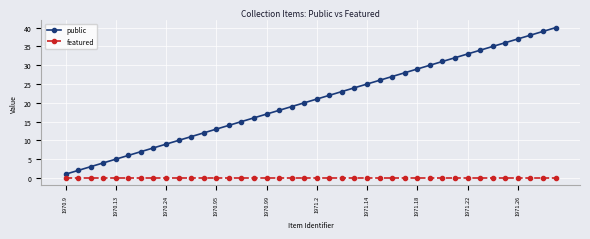

What is the sum of all public values?

820